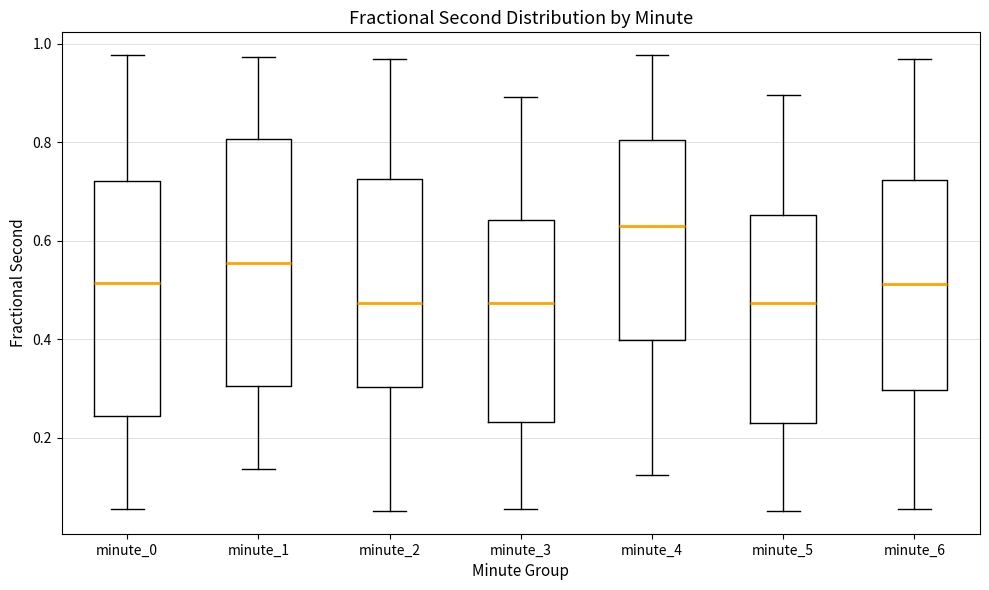

Where does the median line of the box for minute_1 sit on the y-axis? The values are not printed on the chart, so give them approximately, as read against the axis.

0.56